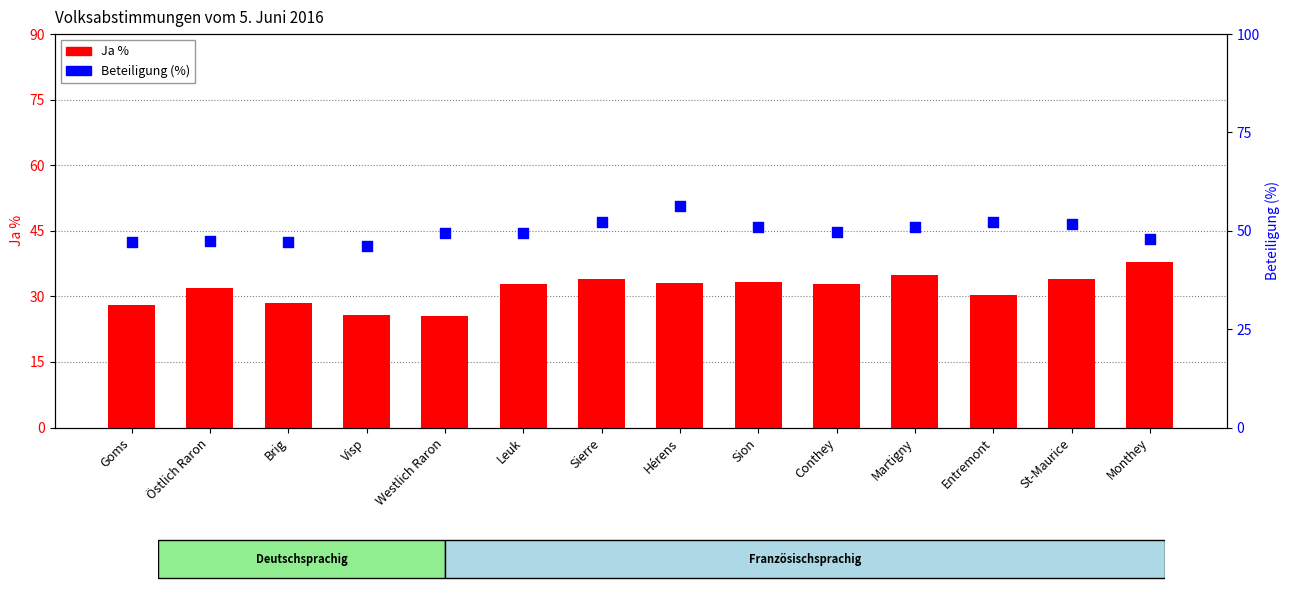

Is the value of Ja % at Goms greater than the value of Beteiligung (%) at St-Maurice?

No